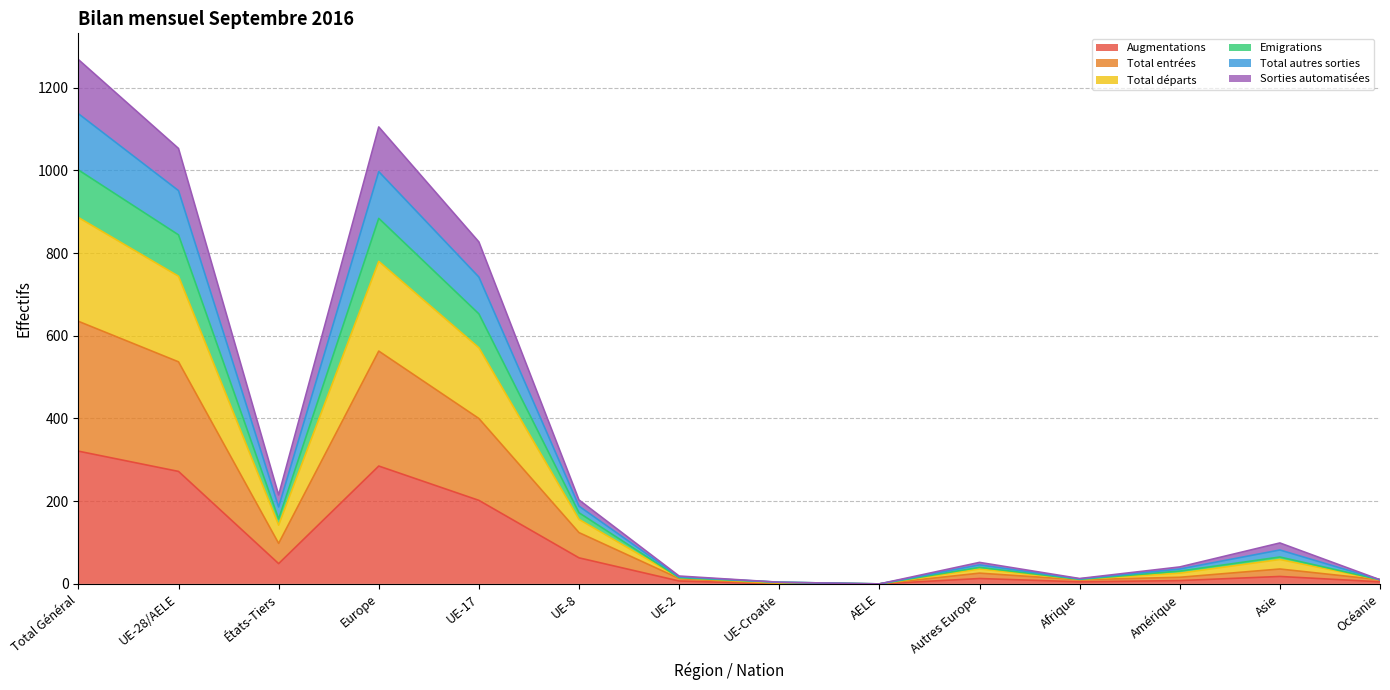

What is the value of the Emigrations point at the 1st from the left?

1001